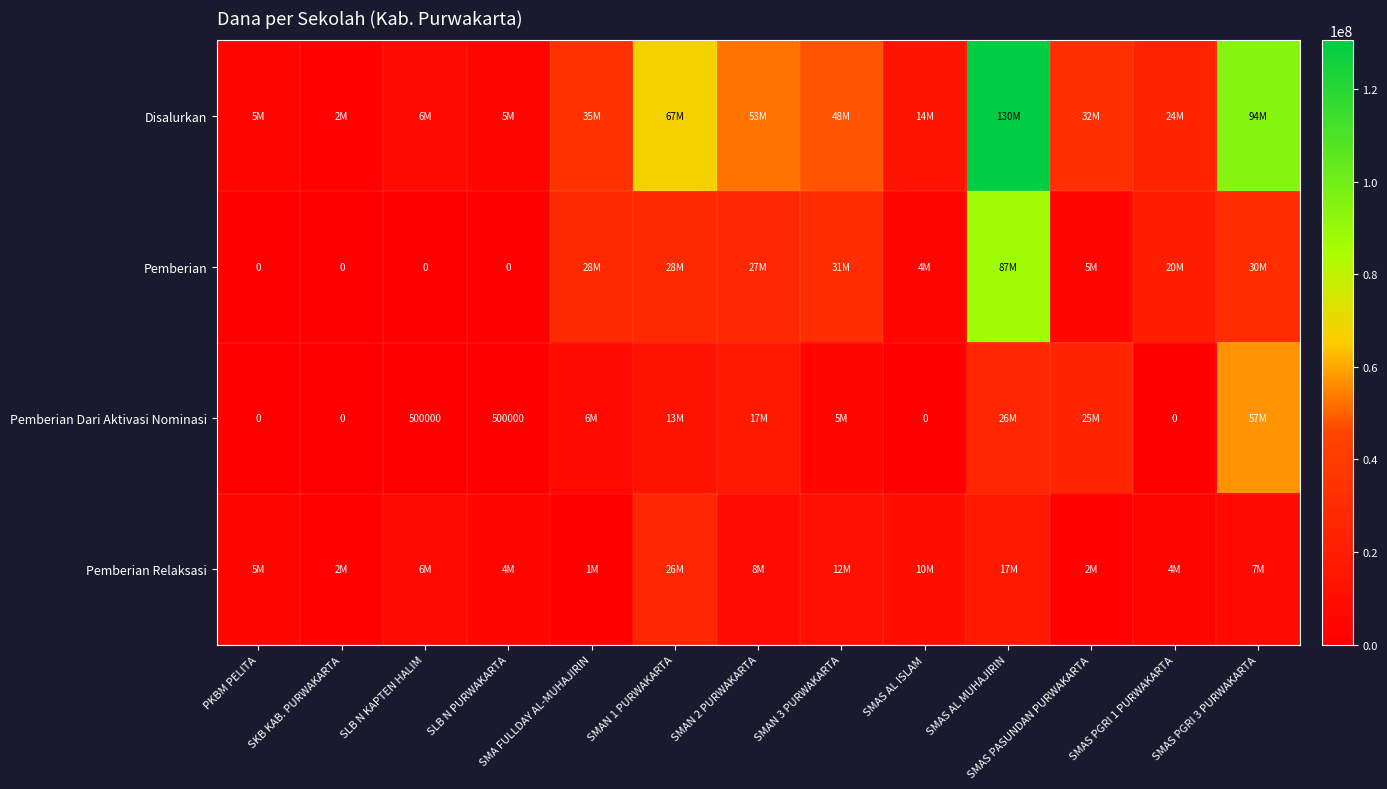

How many data points does each series have?

13